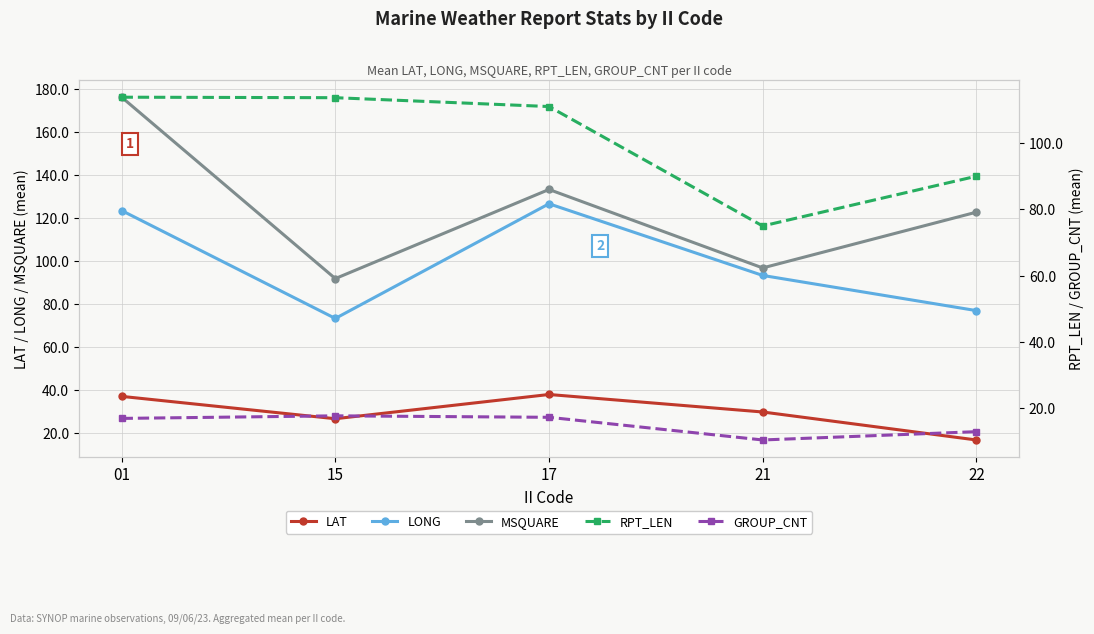

How many values in the RPT_LEN series are below 111?

2